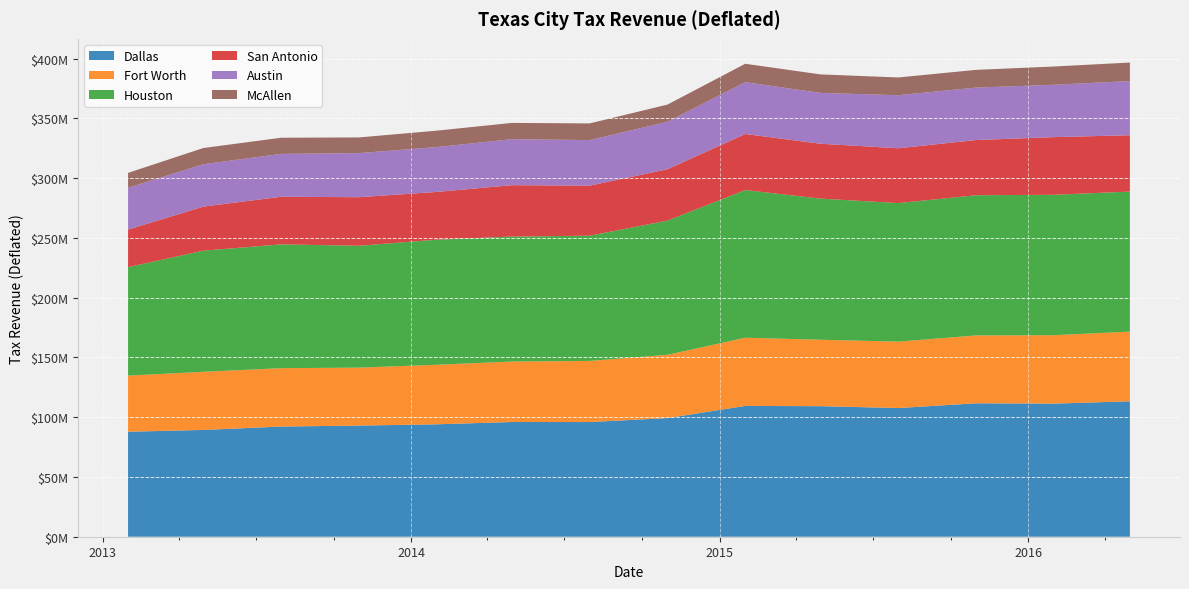

Reading right to left, what are all the values shown in this chart?

Dallas: 113332433.5	111397837.5	111660424.5	107690575.2	109244976.0	109446134.5	99280017.7	95965333.3	95991090.5	94072688.1	93004697.6	92198716.6	89362959.9	87861687.2
Fort Worth: 58320650.1	57251118.6	56781785.0	55576555.4	55577644.2	57085170.4	52945086.2	51147814.9	50585041.9	49820778.0	48508768.6	48857762.9	48653363.0	46948384.9
Houston: 117185738.8	117494290.7	117329545.8	115946773.0	118119325.1	123553320.1	112293561.0	104801636.0	104617290.2	104671824.8	101977285.9	103591471.0	101372916.5	90781919.4
San Antonio: 47161110.6	48261366.1	46200223.8	45878308.4	45935231.0	46932177.7	43003978.0	41889998.9	43006651.1	39954983.1	40634648.1	39855412.3	36863987.8	31435120.6
Austin: 45307386.2	43806951.7	43897217.5	44386047.7	42531052.2	43388829.4	39699510.6	38122124.3	38480082.8	37554588.8	36890731.6	35888899.8	35484240.0	34962911.8
McAllen: 15504278.0	15283615.0	14811375.4	14854994.3	15478110.1	15387269.8	14398387.6	13953632.1	13619850.1	13738606.8	13125957.8	13491511.4	13539661.7	12494673.8